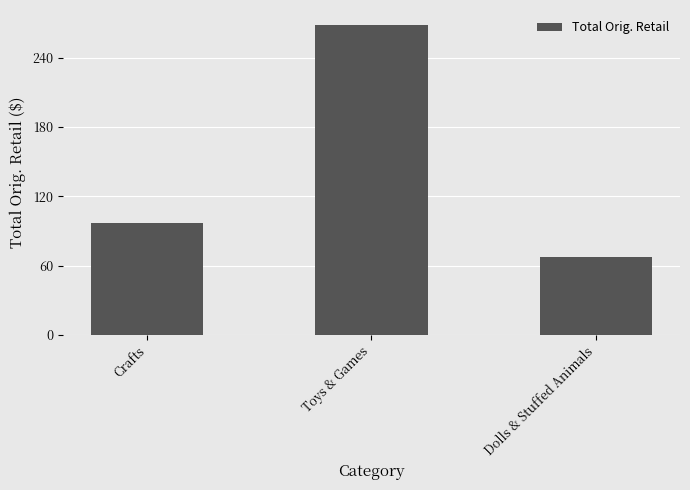

Which category has the lowest value across all series?

Dolls & Stuffed Animals